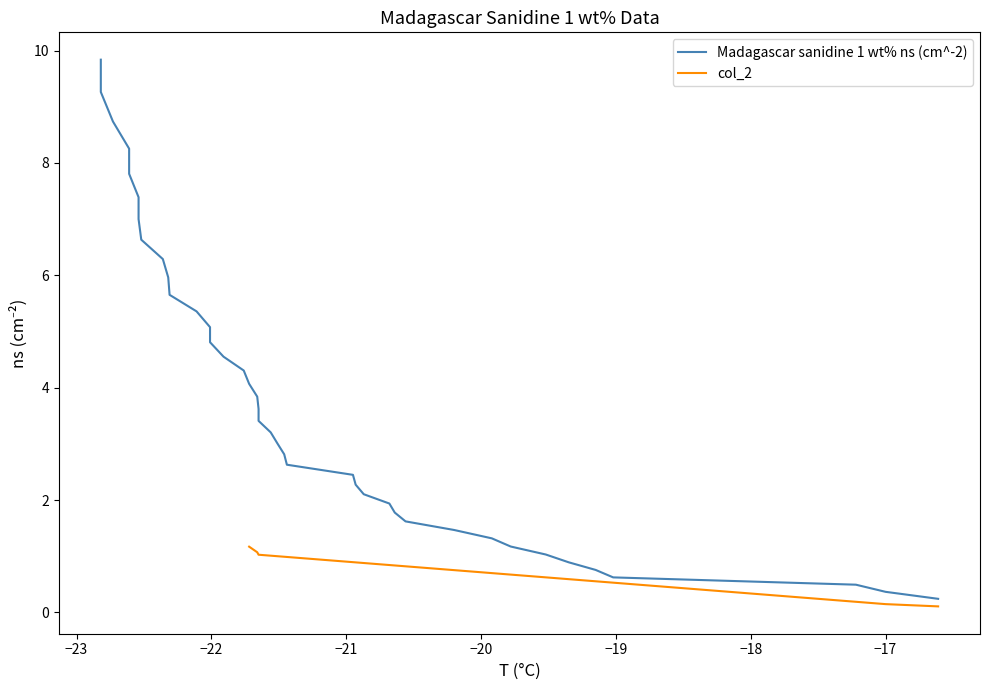

Between 4 and 38, which is larger?

4